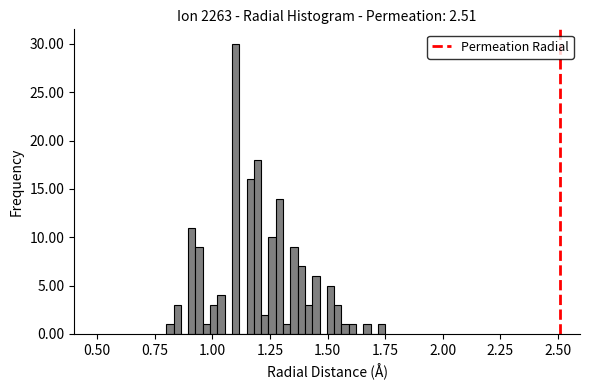

Read against the x-axis, roughly where is the centre of the tallest bar?

1.10